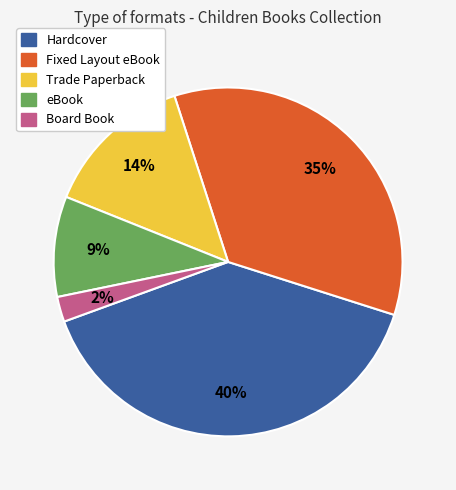

What percentage is the Fixed Layout eBook slice, to the nearest percent?

35%